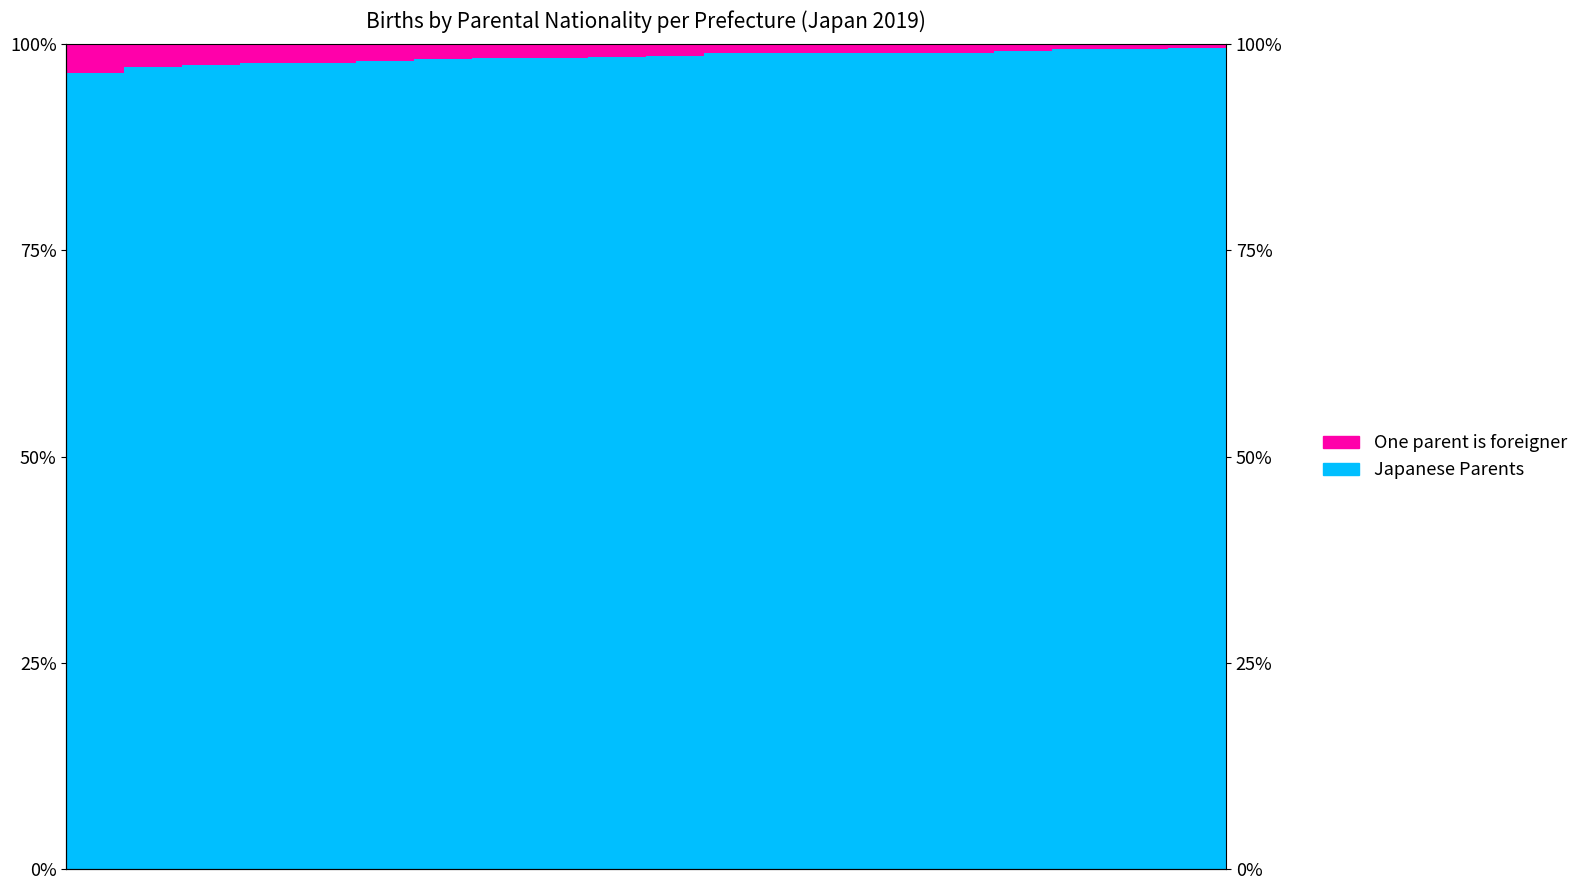

How many groups of bars are there?

20